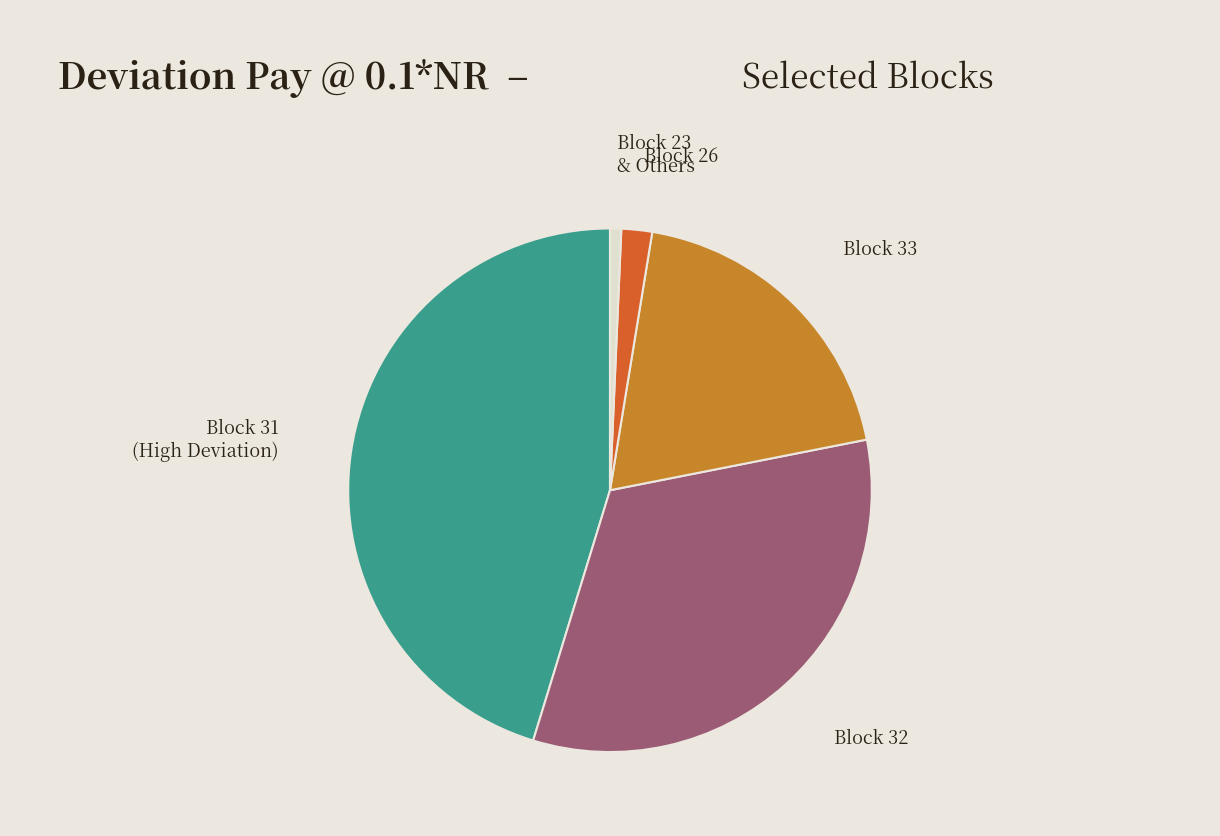

How many segments does this pie chart have?

5